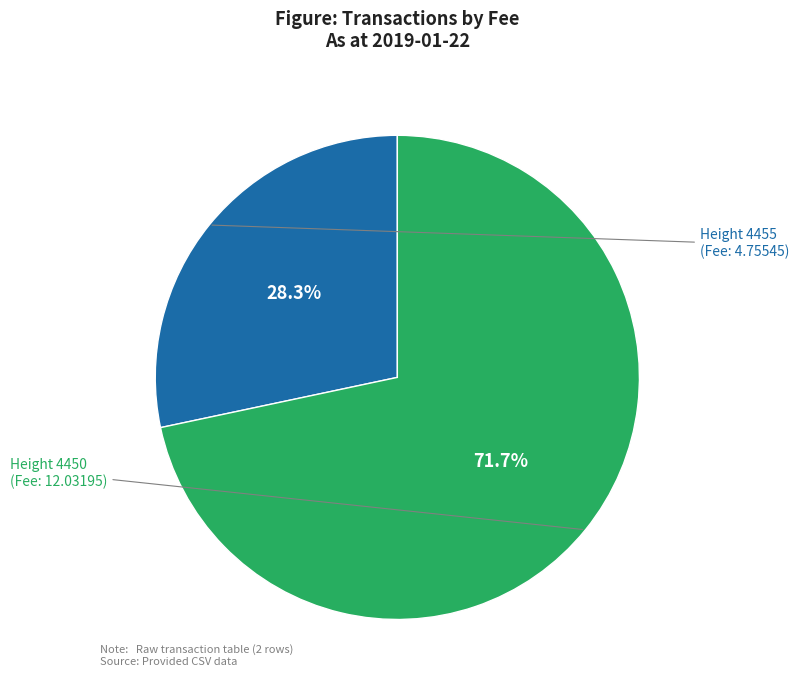

Does any single category account for the majority?

Yes